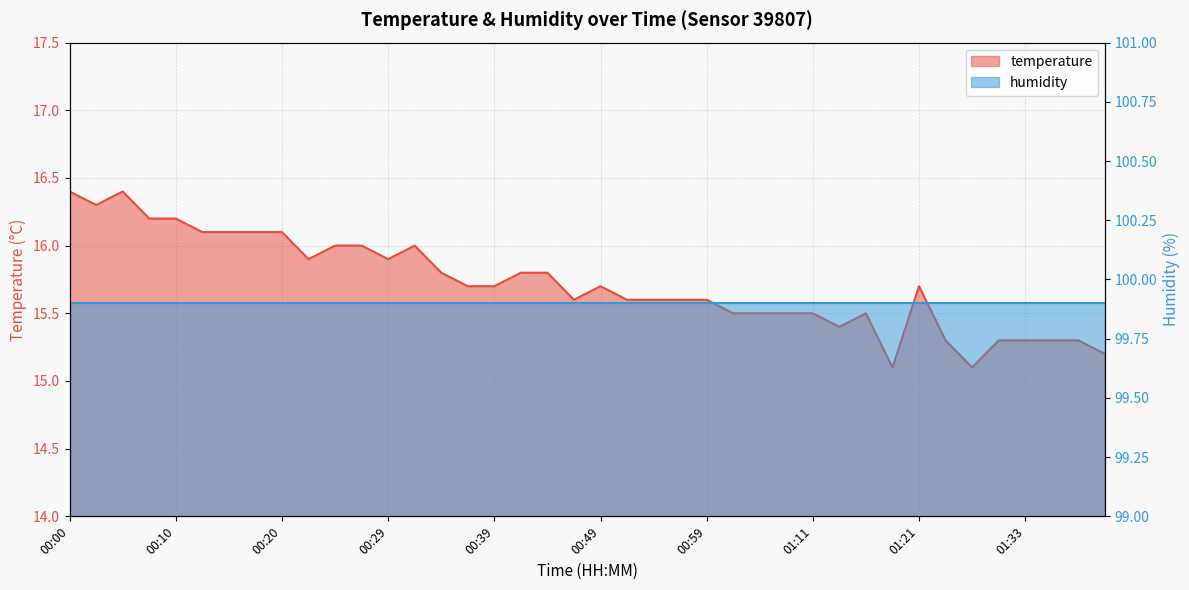

Where is the first local minimum?

00:03